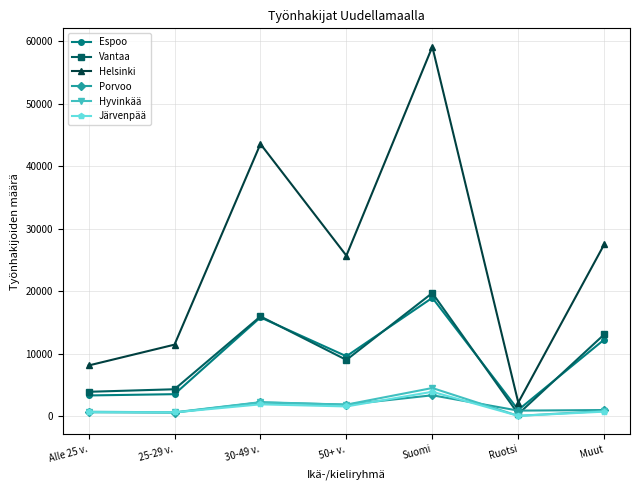

How many times do Espoo and Vantaa cross each other?

4